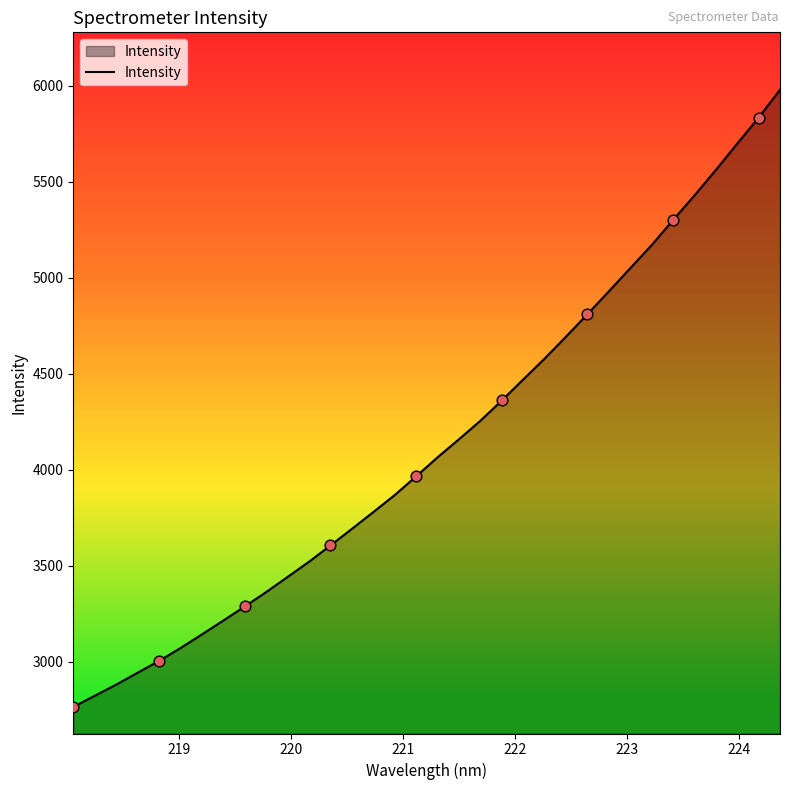

What is the difference between the maximum and minimum values?

3213.5